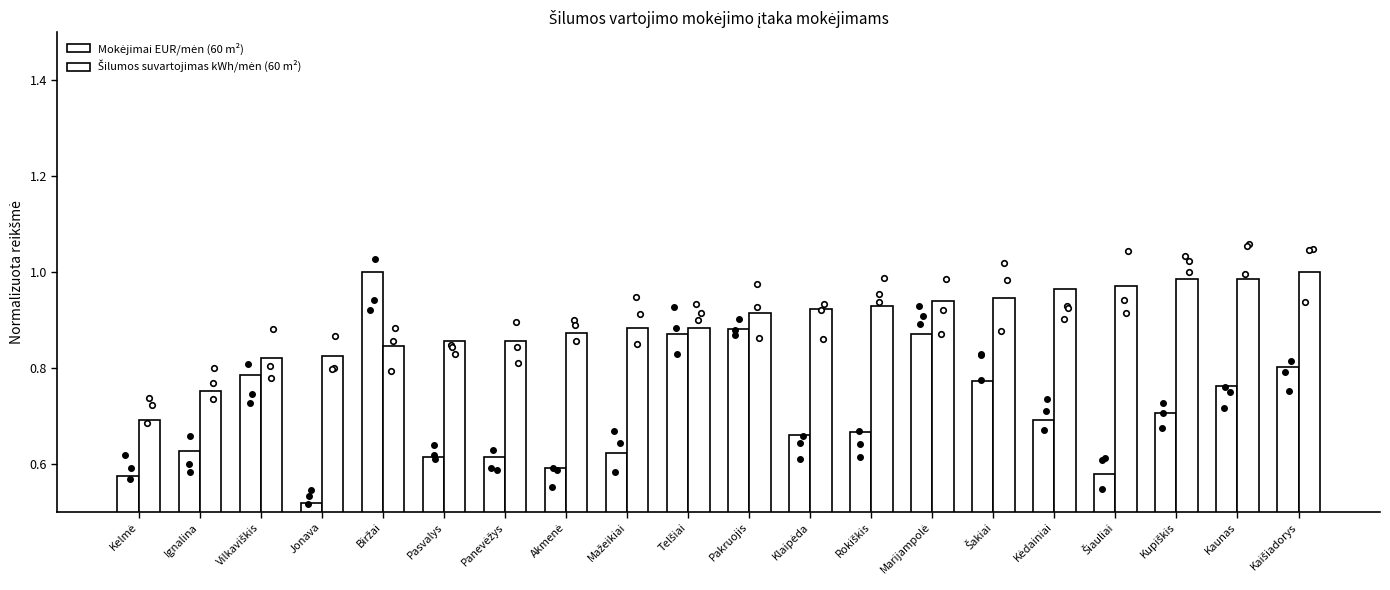

What is the label of the 6th bar from the right?

Šakiai